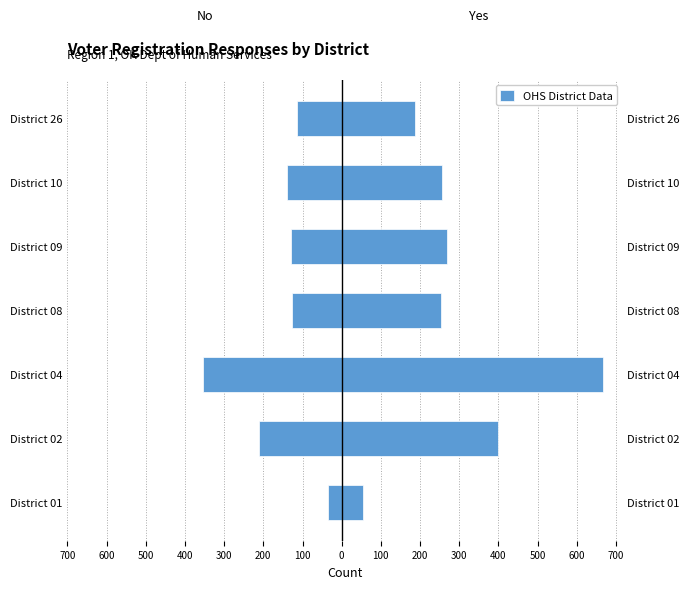

Rank the series at 200 from lowest to highest value.

No (not registered), Yes (registered)